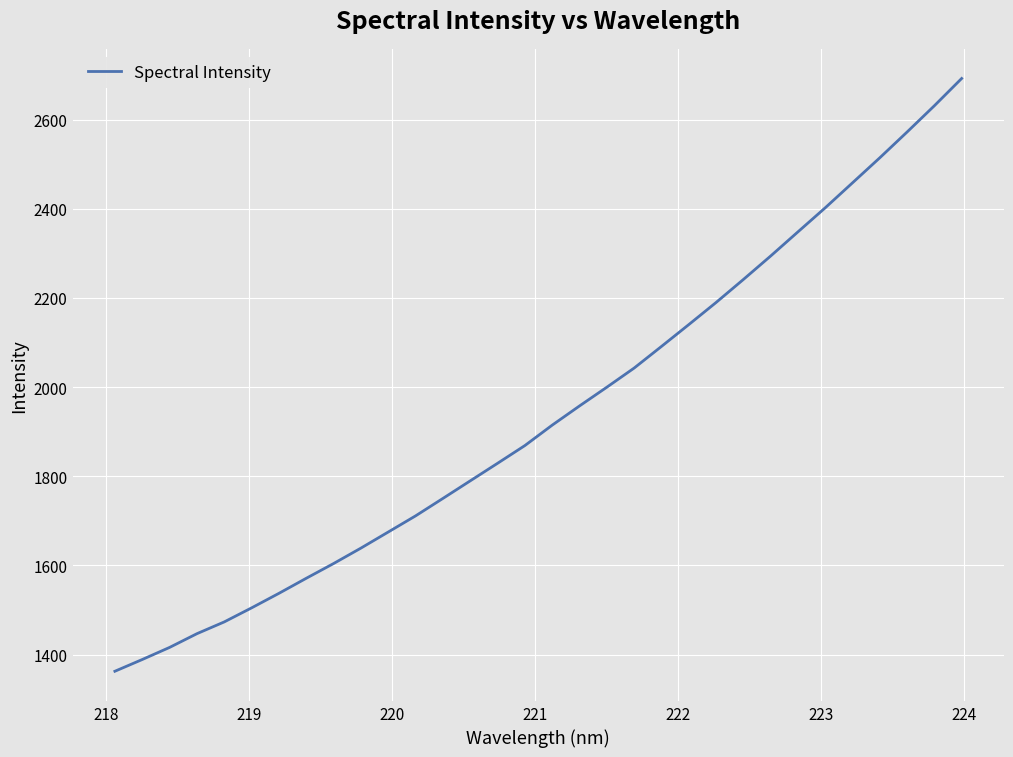

What is the minimum value shown in the chart?

1362.5